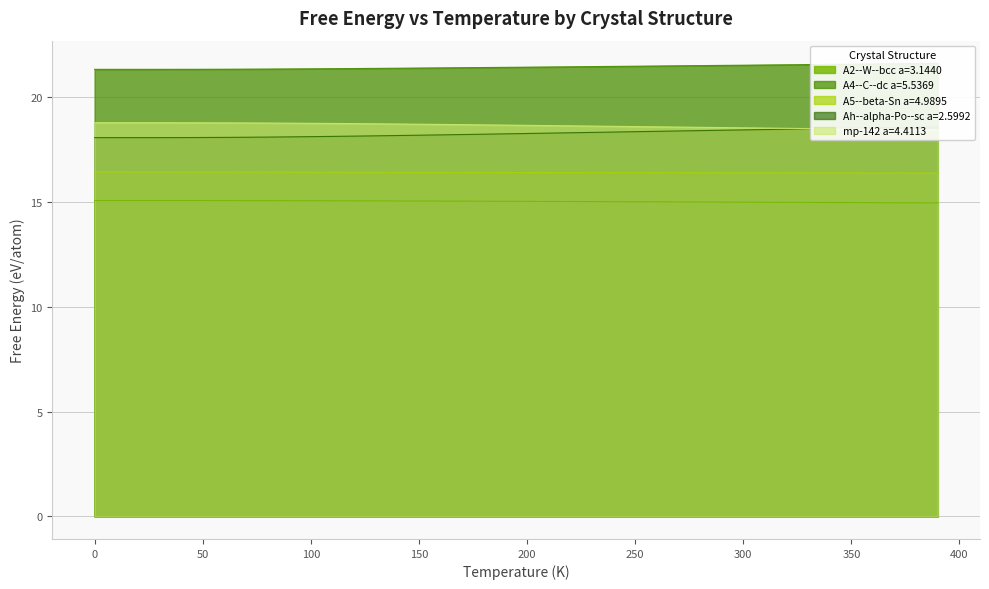

Is it true that A5--beta-Sn a=4.9895 equals 21.9 at 0?

False